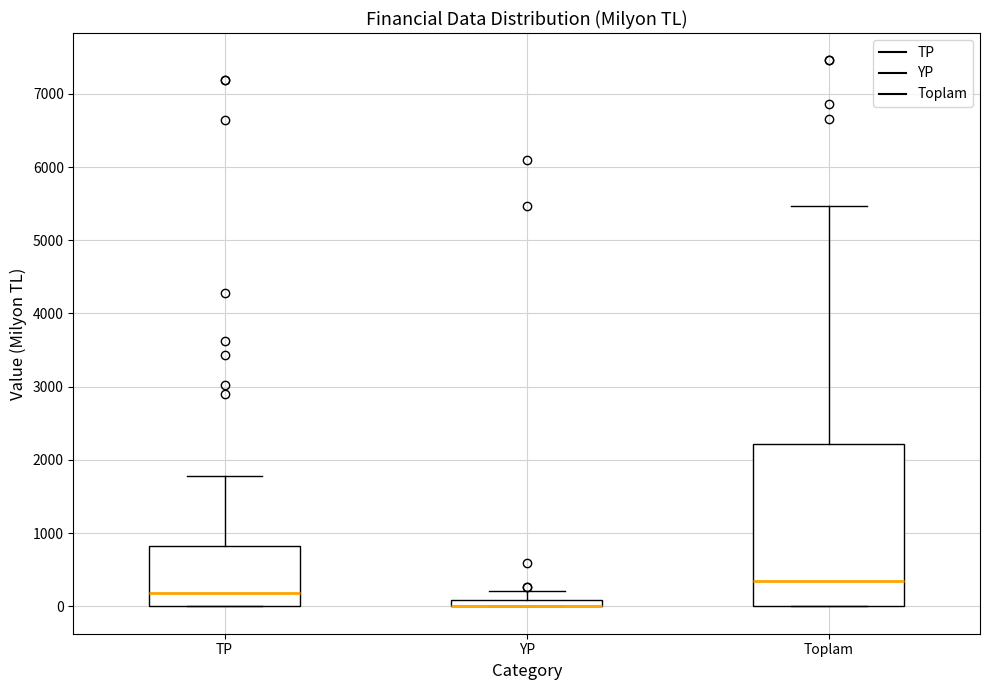

Comparing the boxes themselves (not the whiskers), which one is the tallest?

Toplam